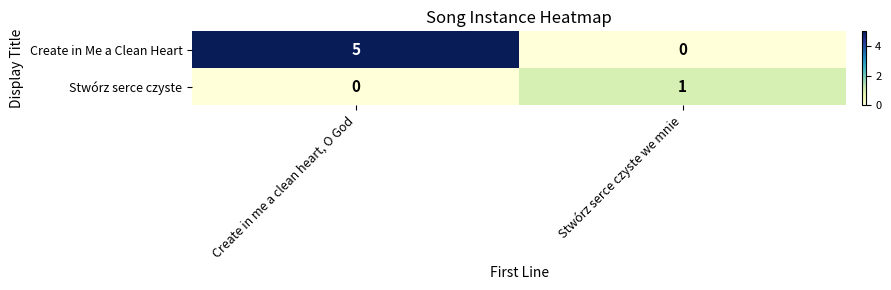

Which series has the largest total across all categories?

Create in Me a Clean Heart